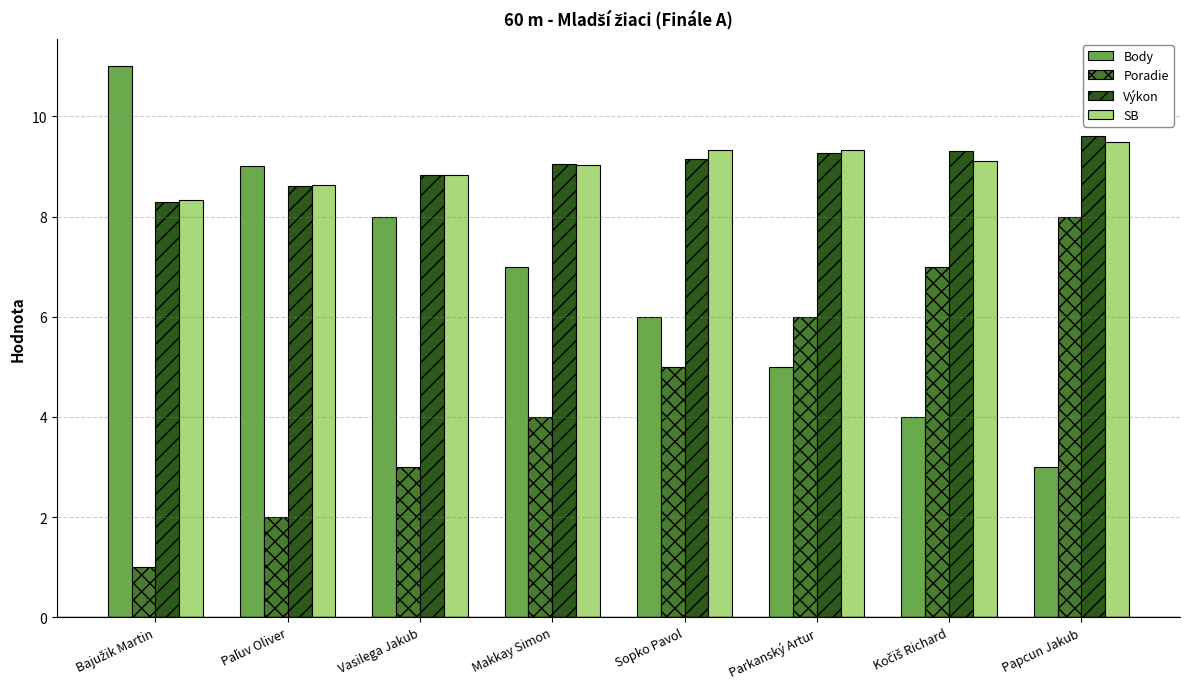

Reading right to left, transcribe all the data shown in this chart.

Body: 3.0	4.0	5.0	6.0	7.0	8.0	9.0	11.0
Poradie: 8.0	7.0	6.0	5.0	4.0	3.0	2.0	1.0
Výkon: 9.6	9.3	9.3	9.2	9.1	8.8	8.6	8.3
SB: 9.5	9.1	9.3	9.3	9.0	8.8	8.6	8.3